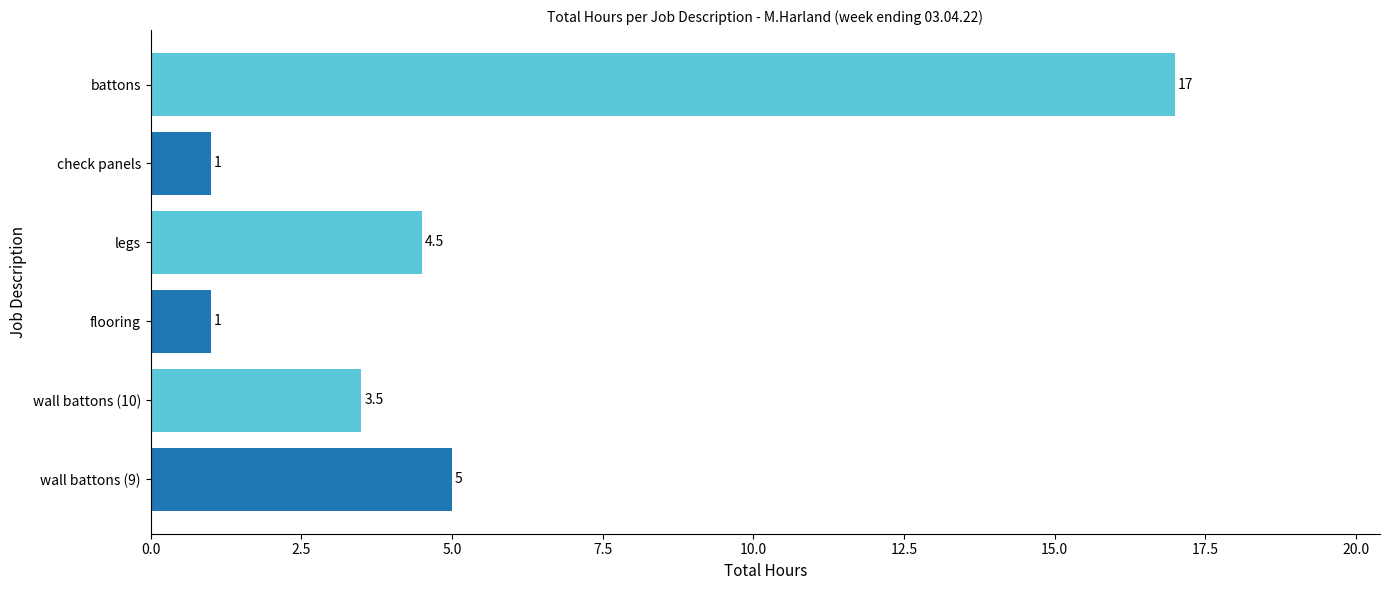

Read the value at legs.

4.5